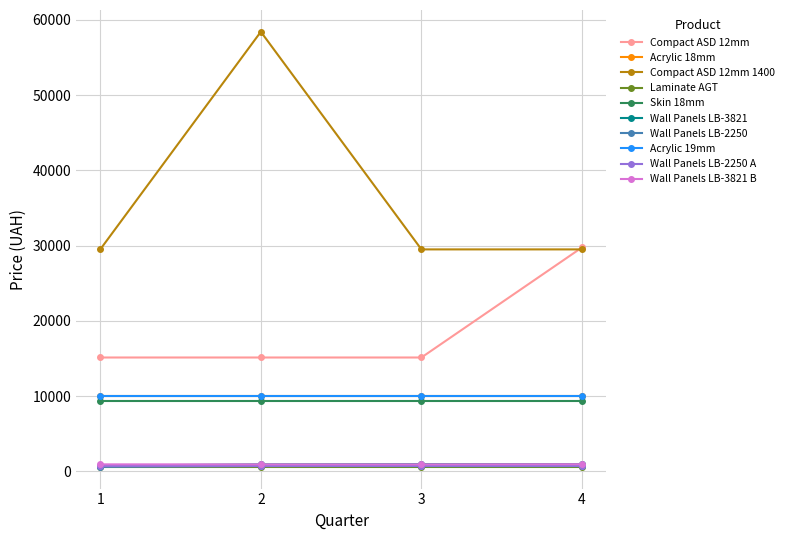

Is this an area chart (filled region under the line)?

No